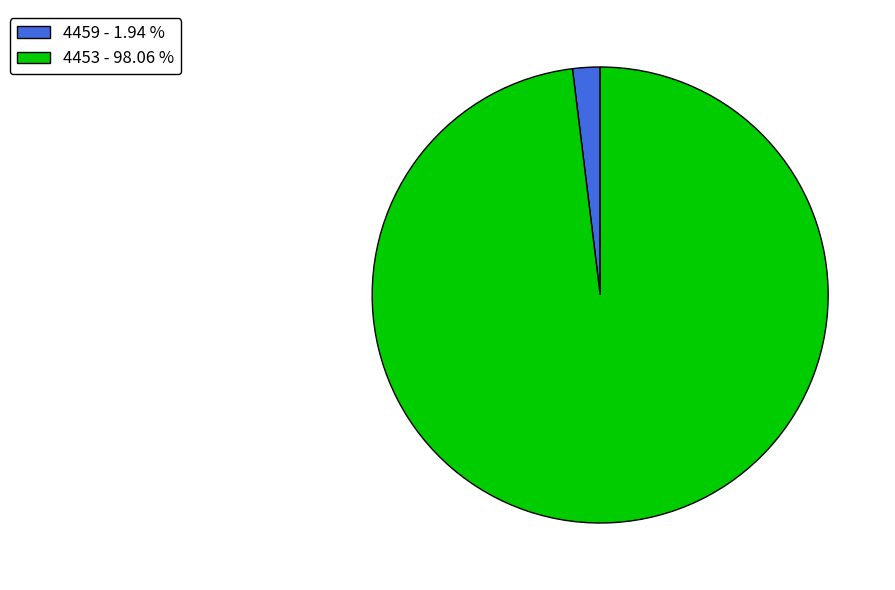

Does 4459 account for over 50% of the chart?

No